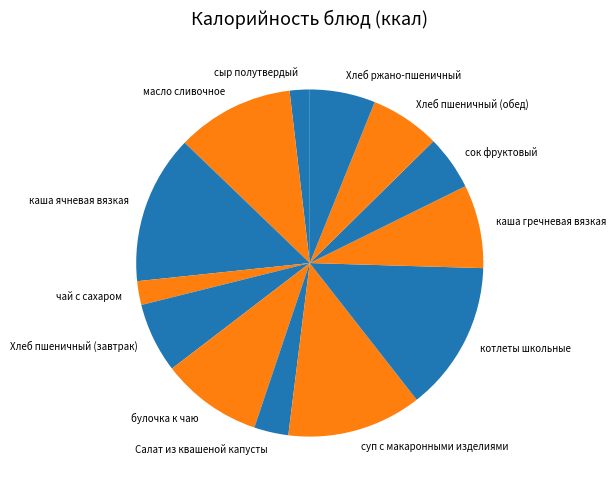

Is there any slice that represents more than half of the pie?

No